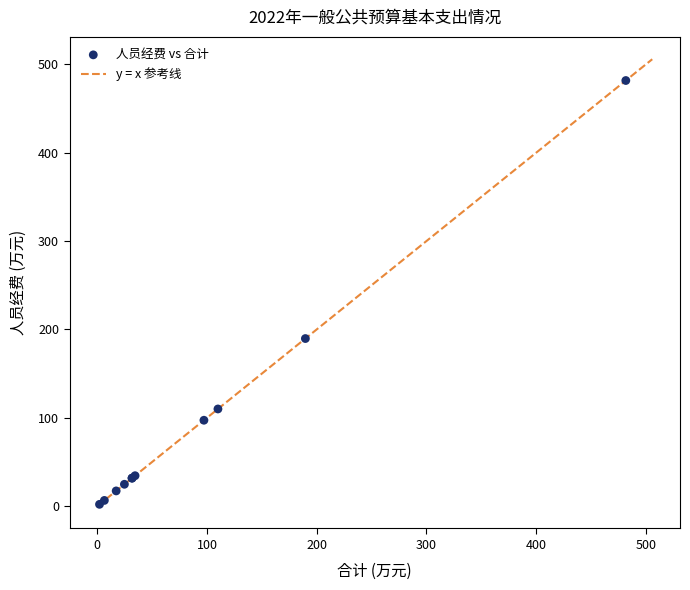

What Y value in the scatter plot is closest to 241?

189.6